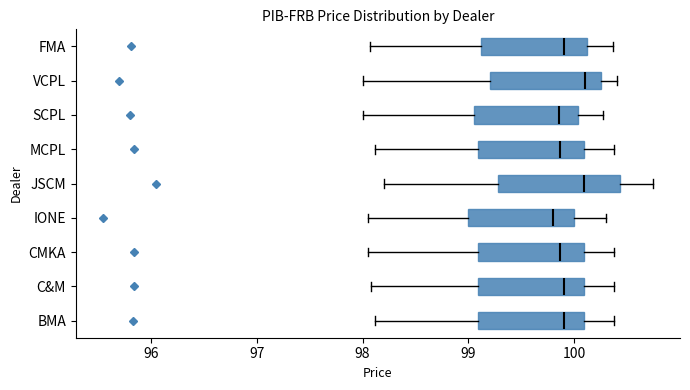

Where does the left whisker of the box for FMA end on the x-axis? The values are not printed on the chart, so give them approximately, as read against the axis.

98.1